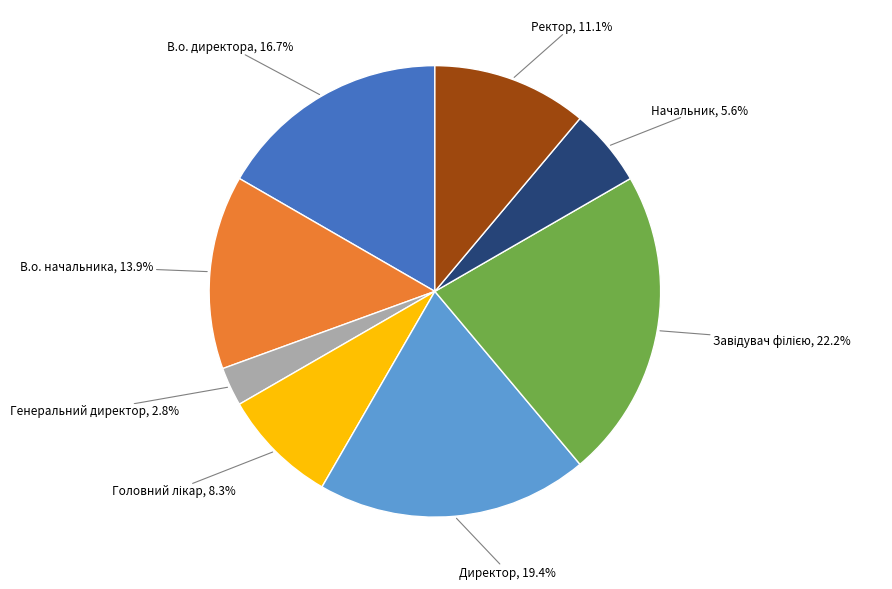

Does any single category account for the majority?

No